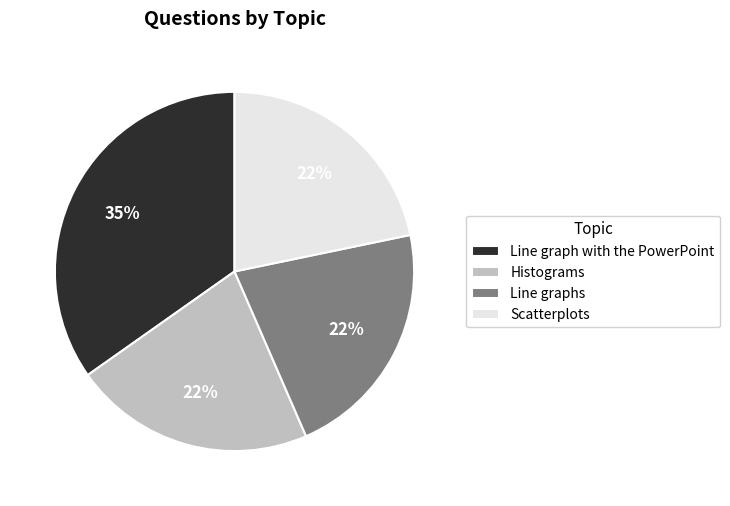

Between Line graph with the PowerPoint and Line graphs, which is larger?

Line graph with the PowerPoint